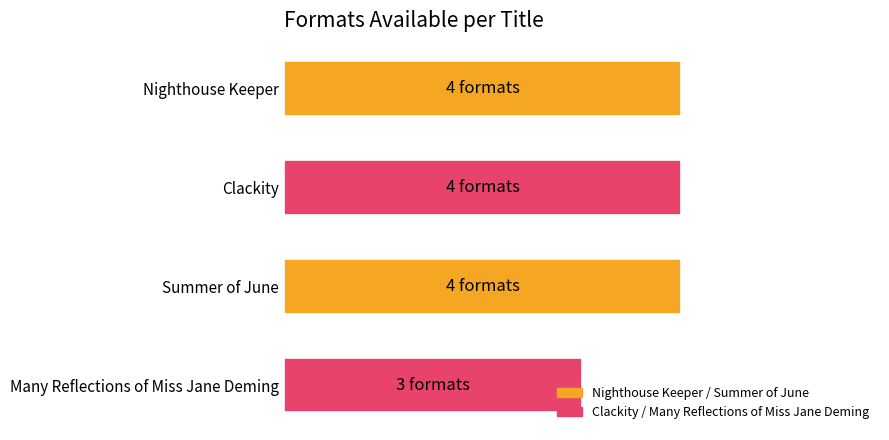

Rank the categories by value from lowest to highest.

Many Reflections of Miss Jane Deming, Nighthouse Keeper, Clackity, Summer of June